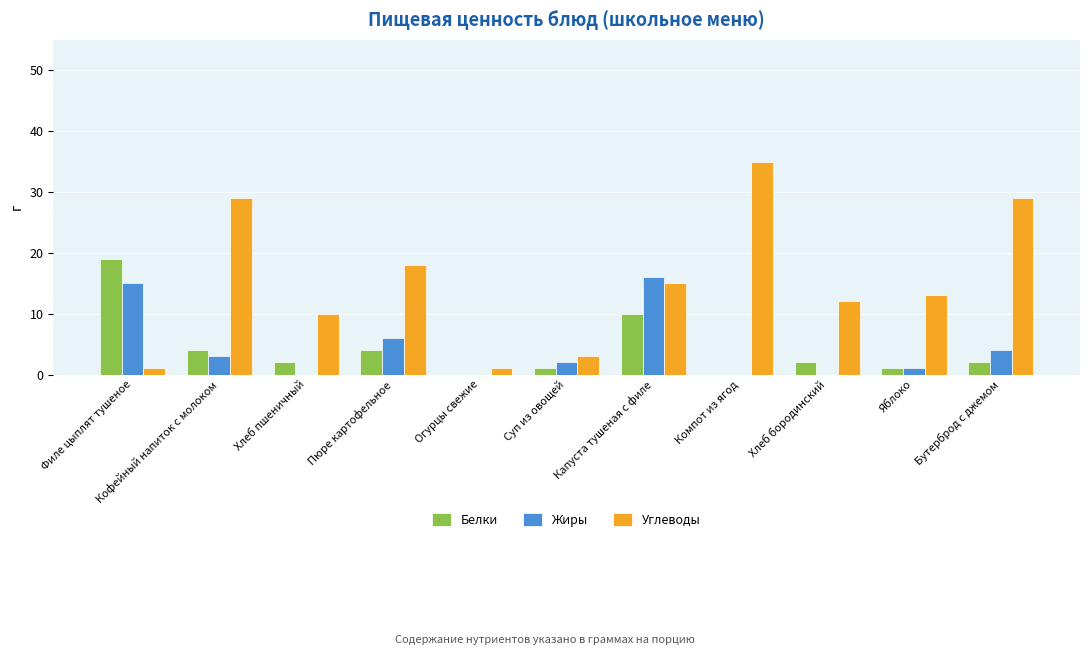

Between Пюре картофельное and Бутерброд с джемом, which series saw the biggest shift?

Углеводы